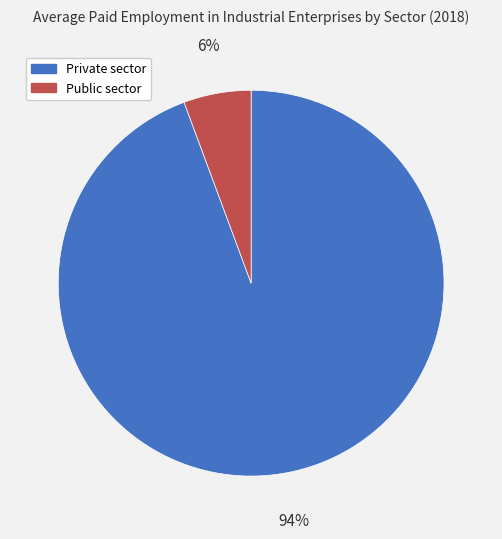

What is the ratio of the value at Public sector to the value at Private sector?

0.1